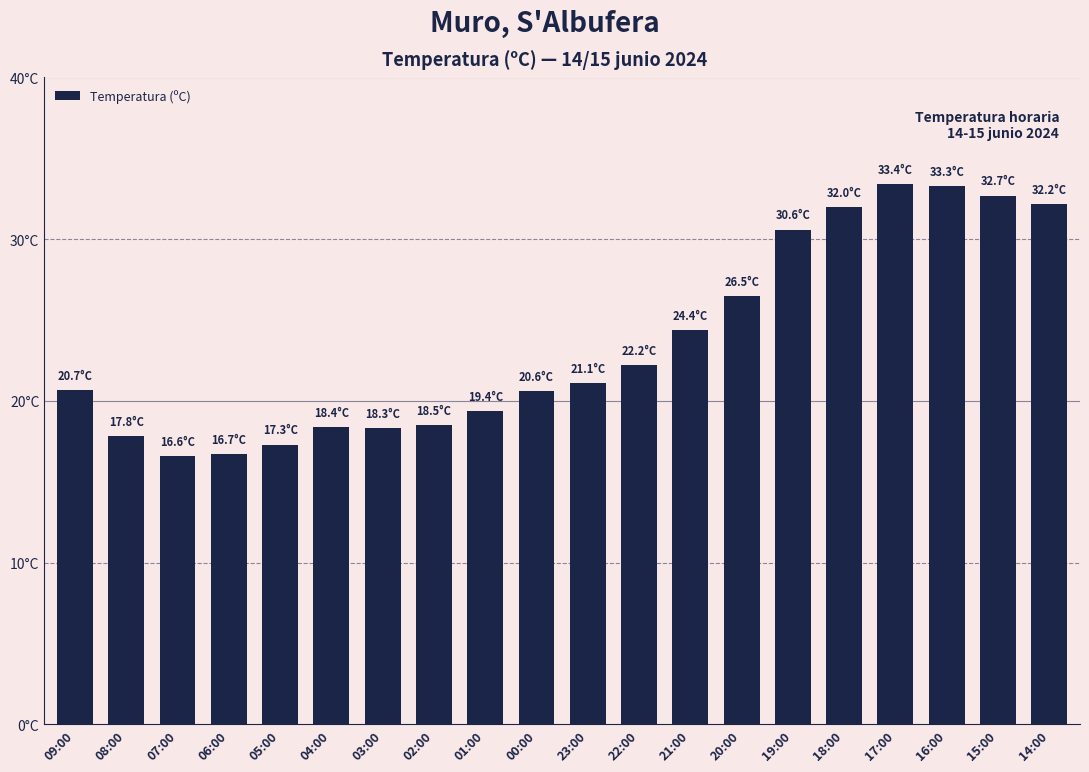

Reading right to left, list all the values displayed in this chart.

14:00=32.2	15:00=32.7	16:00=33.3	17:00=33.4	18:00=32.0	19:00=30.6	20:00=26.5	21:00=24.4	22:00=22.2	23:00=21.1	00:00=20.6	01:00=19.4	02:00=18.5	03:00=18.3	04:00=18.4	05:00=17.3	06:00=16.7	07:00=16.6	08:00=17.8	09:00=20.7